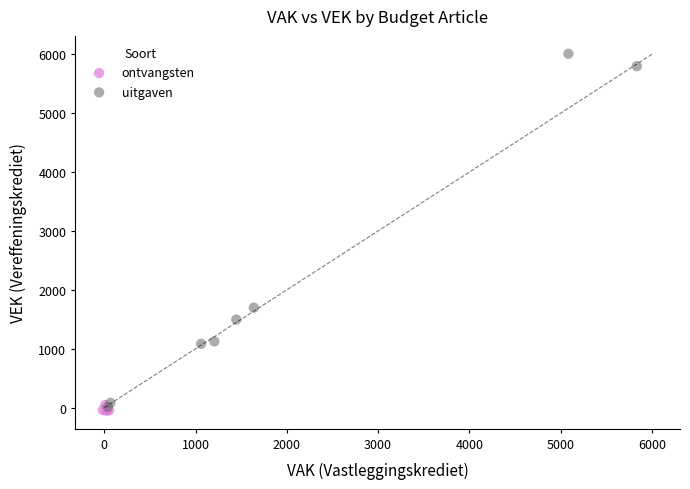

Which series has the largest Y range (max minus min)?

uitgaven